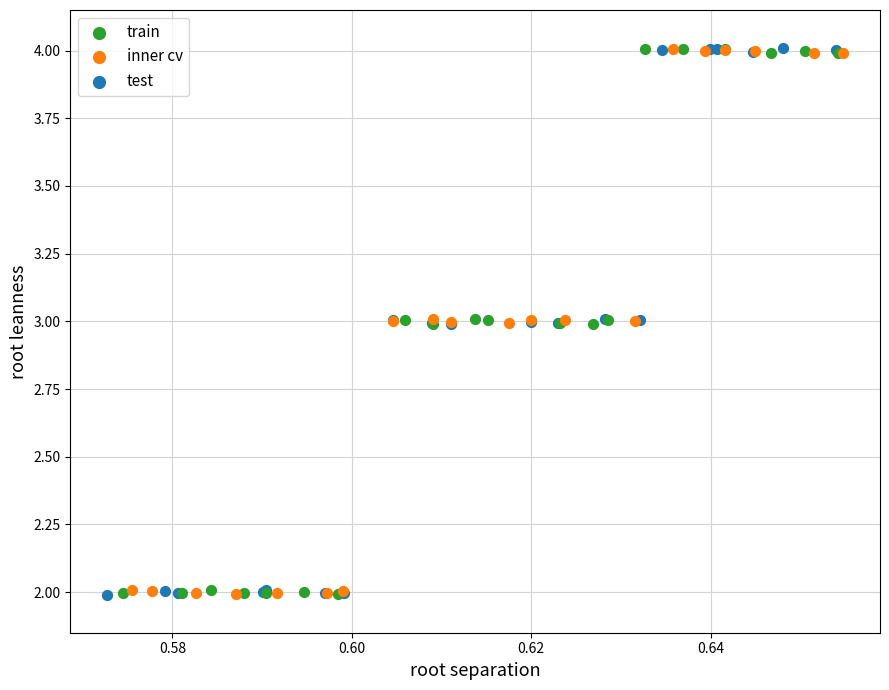

What are all the series names shown in the legend?

train, inner cv, test